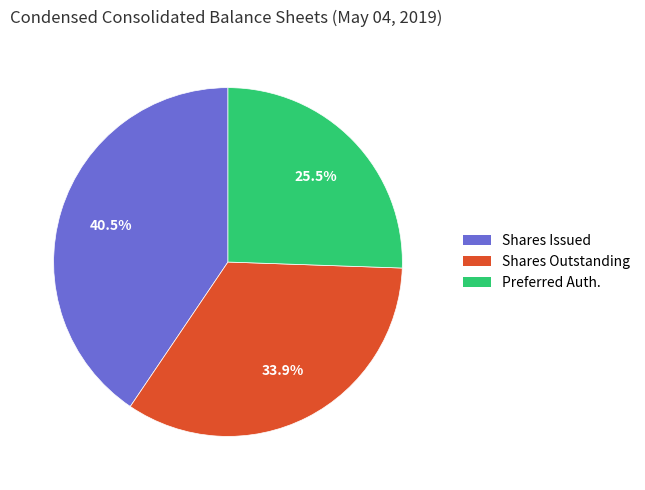

Is there any slice that represents more than half of the pie?

No